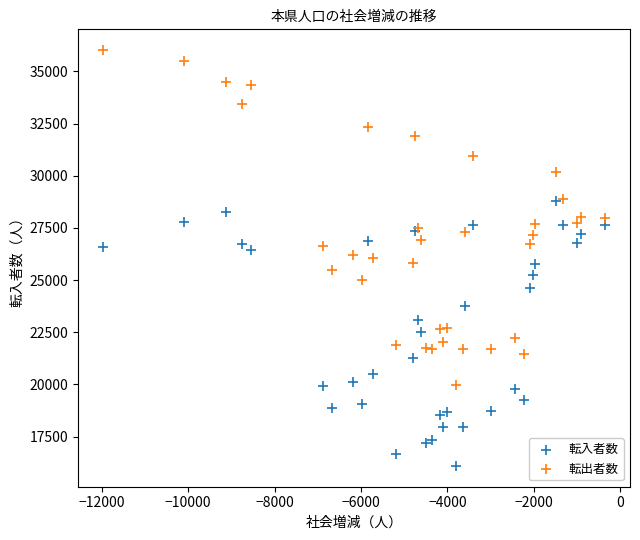

What are all the series names shown in the legend?

転入者数, 転出者数